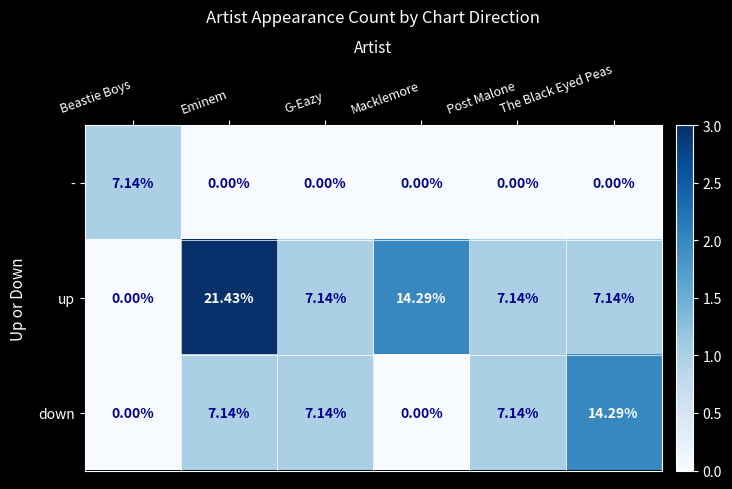

Which series has the largest range (max minus min)?

up